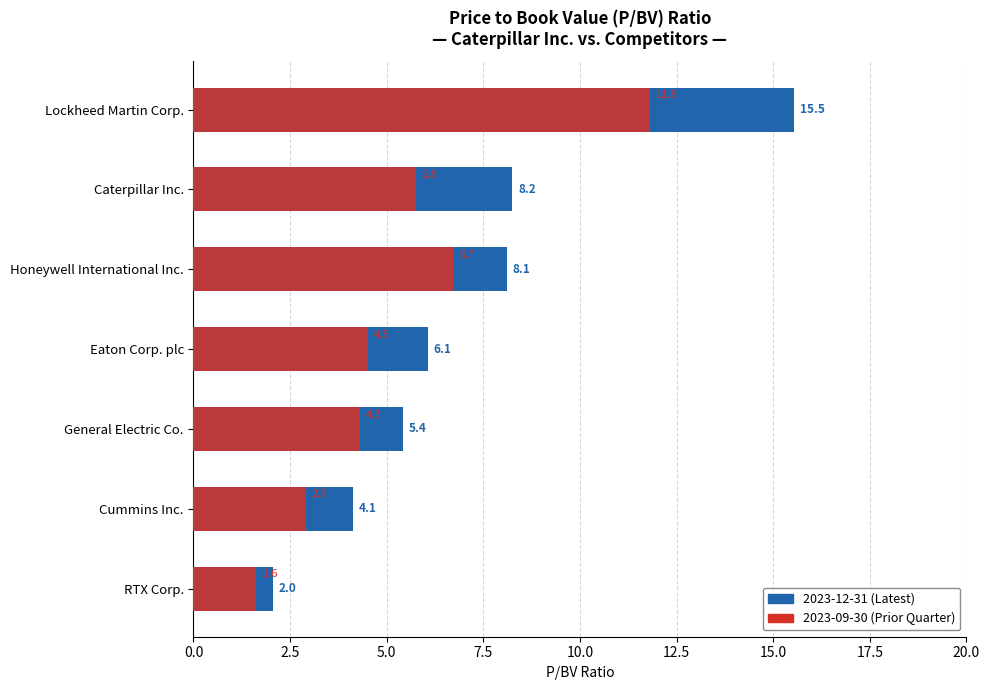

Reading left to right, what are all the values shown in this chart?

2023-12-31 P/BV: 15.5	8.2	8.1	6.1	5.4	4.1	2.0
2023-09-30 P/BV: 11.8	5.8	6.7	4.5	4.3	2.9	1.6